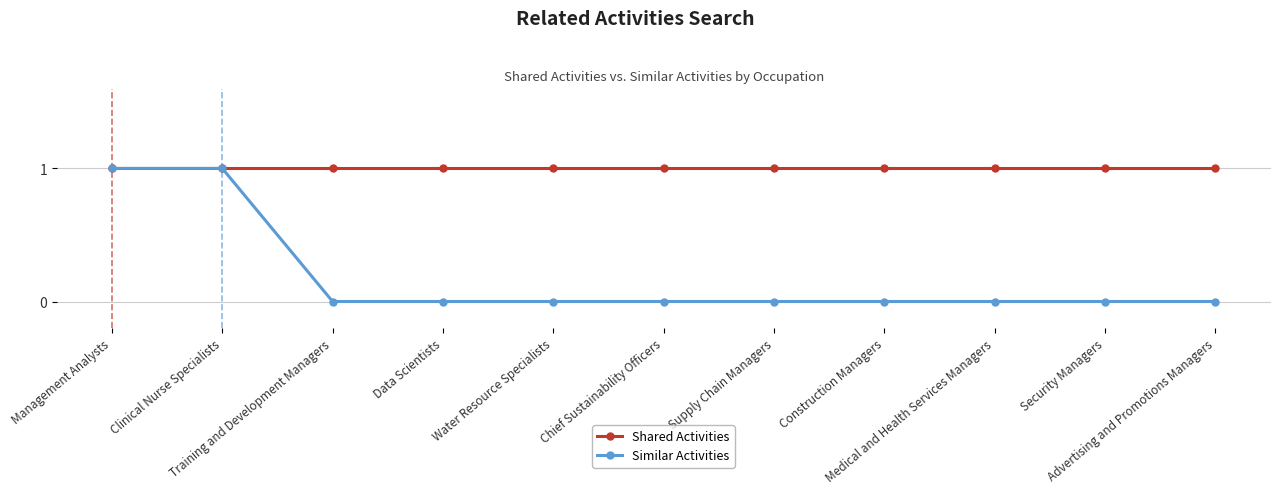

Rank the series by their average value, from highest to lowest.

Shared Activities, Similar Activities